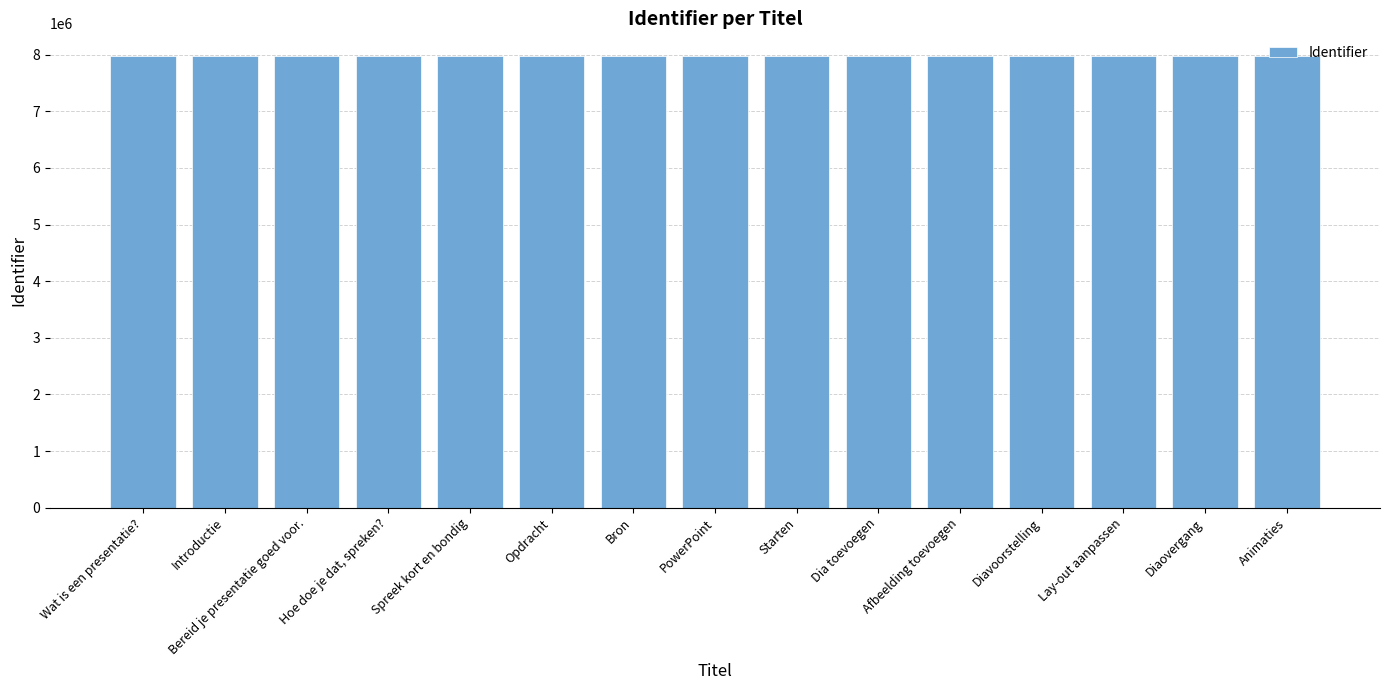

What is the greatest value displayed?

7977944